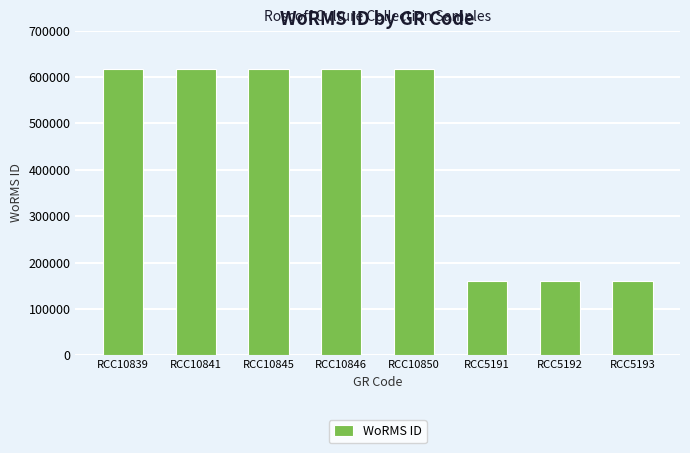

What is the difference between the second highest and minimum values?

456239